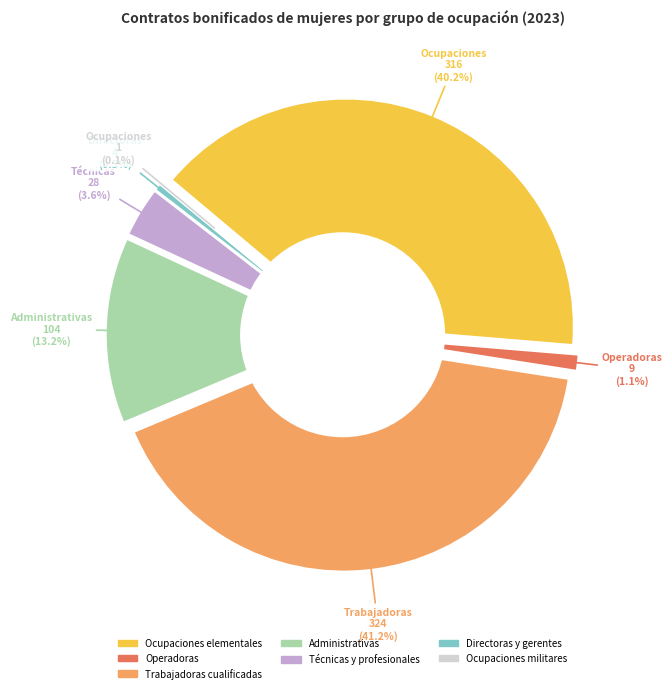

What is the change in value from Operadoras to Directoras y gerentes?

-5